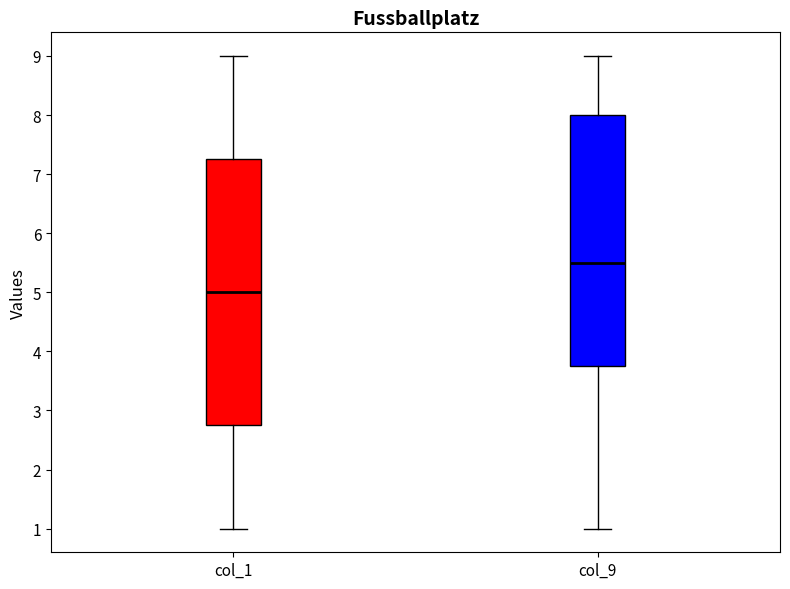

Comparing the boxes themselves (not the whiskers), which one is the tallest?

col_1